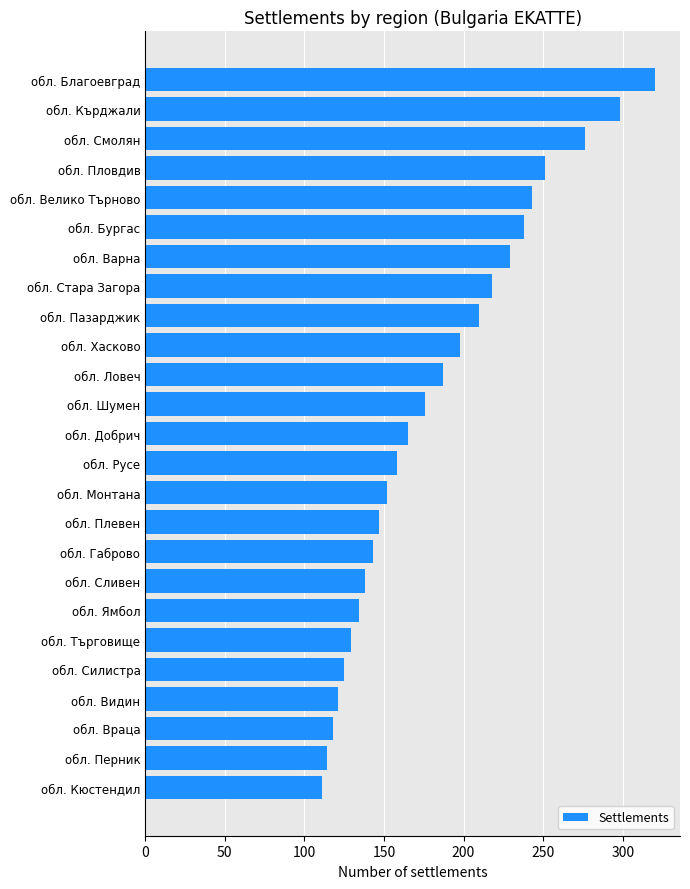

Reading bottom to top, what are all the values shown in this chart?

111	114	118	121	125	129	134	138	143	147	152	158	165	176	187	198	210	218	229	238	243	251	276	298	320